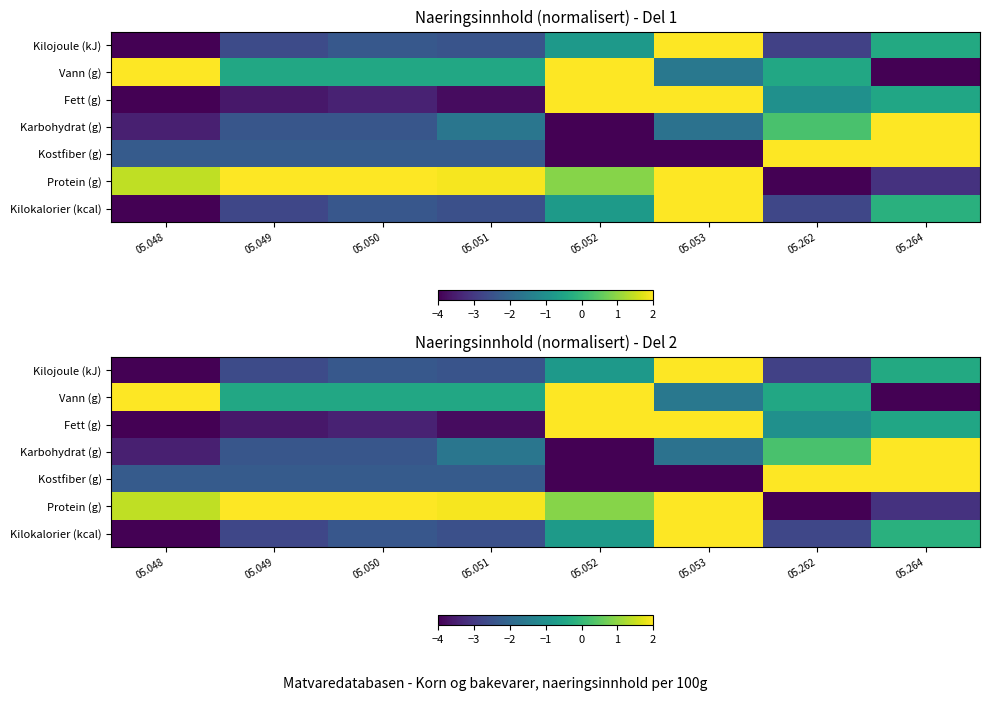

Which series has the largest total across all categories?

Protein (g)